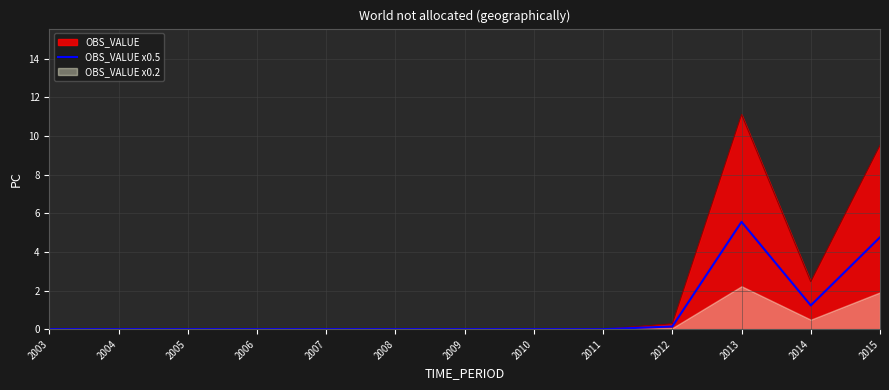

What is the value of the 10th point from the left?

0.1